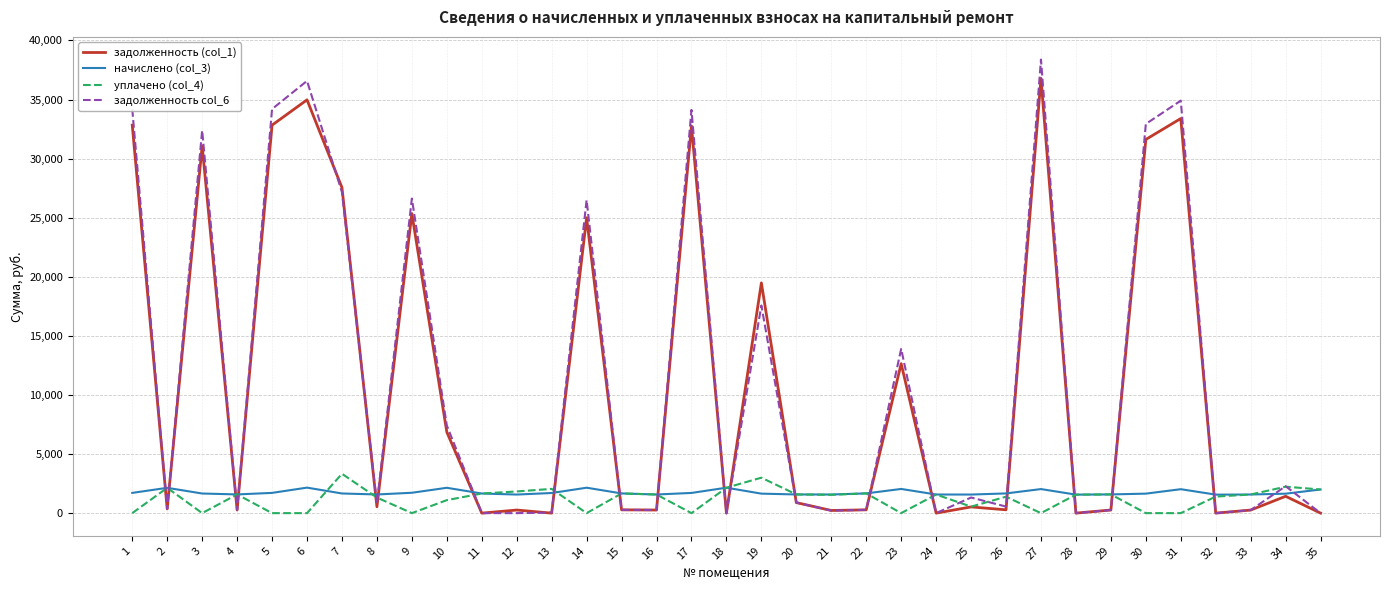

Rank the series at 30 from lowest to highest value.

уплачено (col_4), начислено (col_3), задолженность (col_1), задолженность col_6